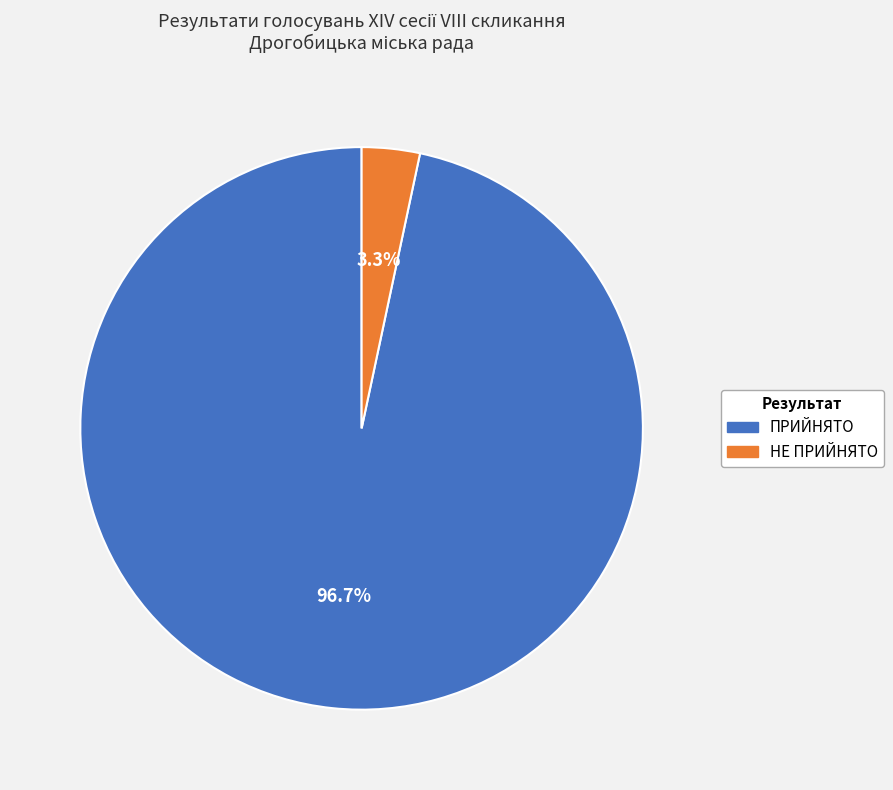

Which has a higher value, НЕ ПРИЙНЯТО or ПРИЙНЯТО?

ПРИЙНЯТО